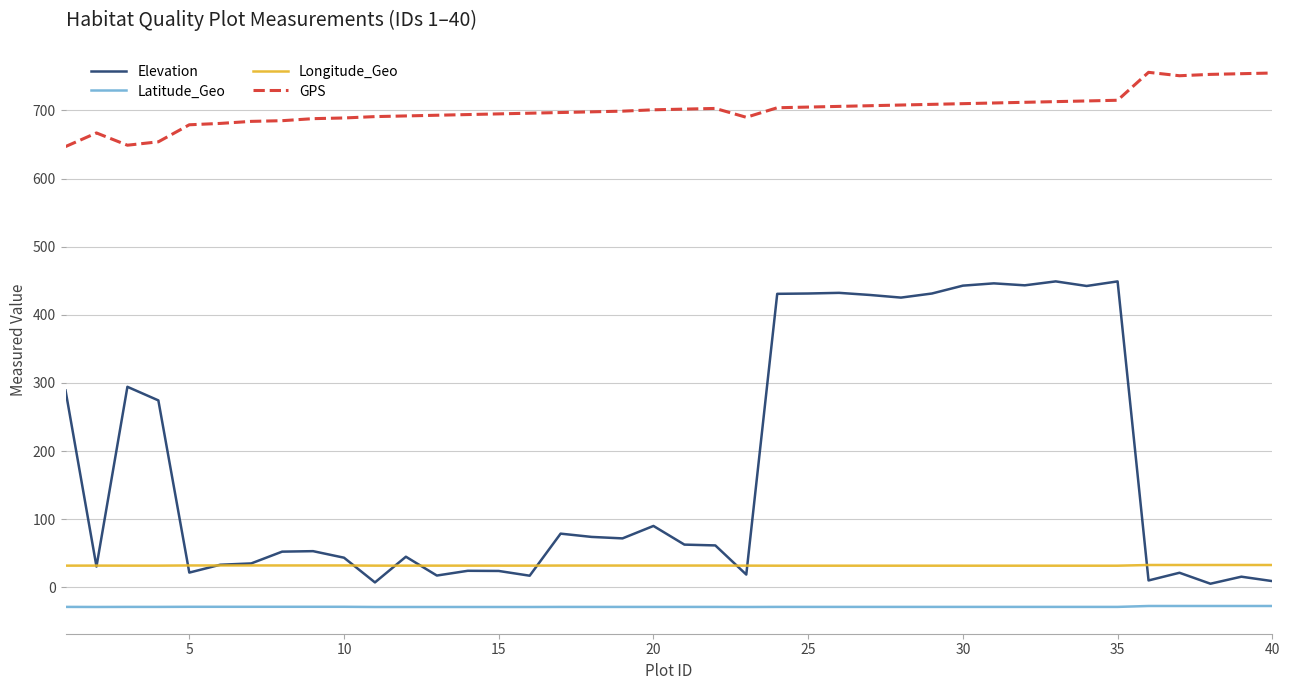

Which series has the widest spread of values?

Elevation